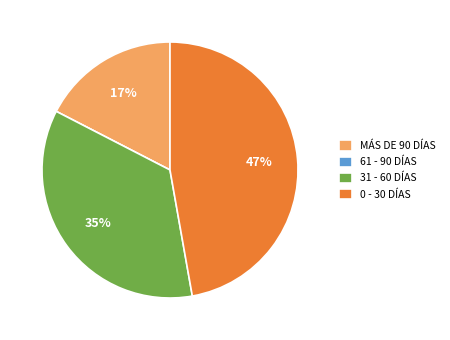

Between MÁS DE 90 DÍAS and 0 - 30 DÍAS, which is larger?

0 - 30 DÍAS